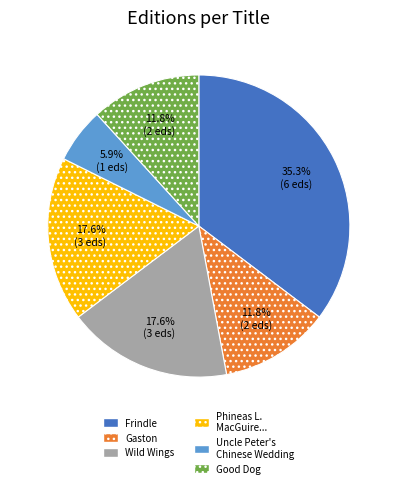

How many slices are in this pie chart?

6